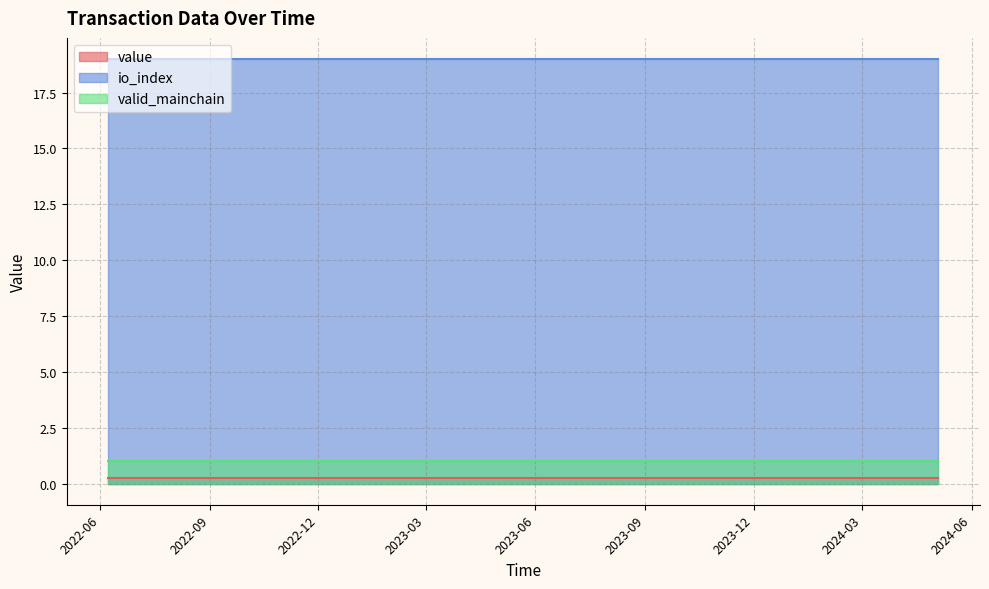

List the series in order of their peak value, highest first.

io_index, valid_mainchain, value